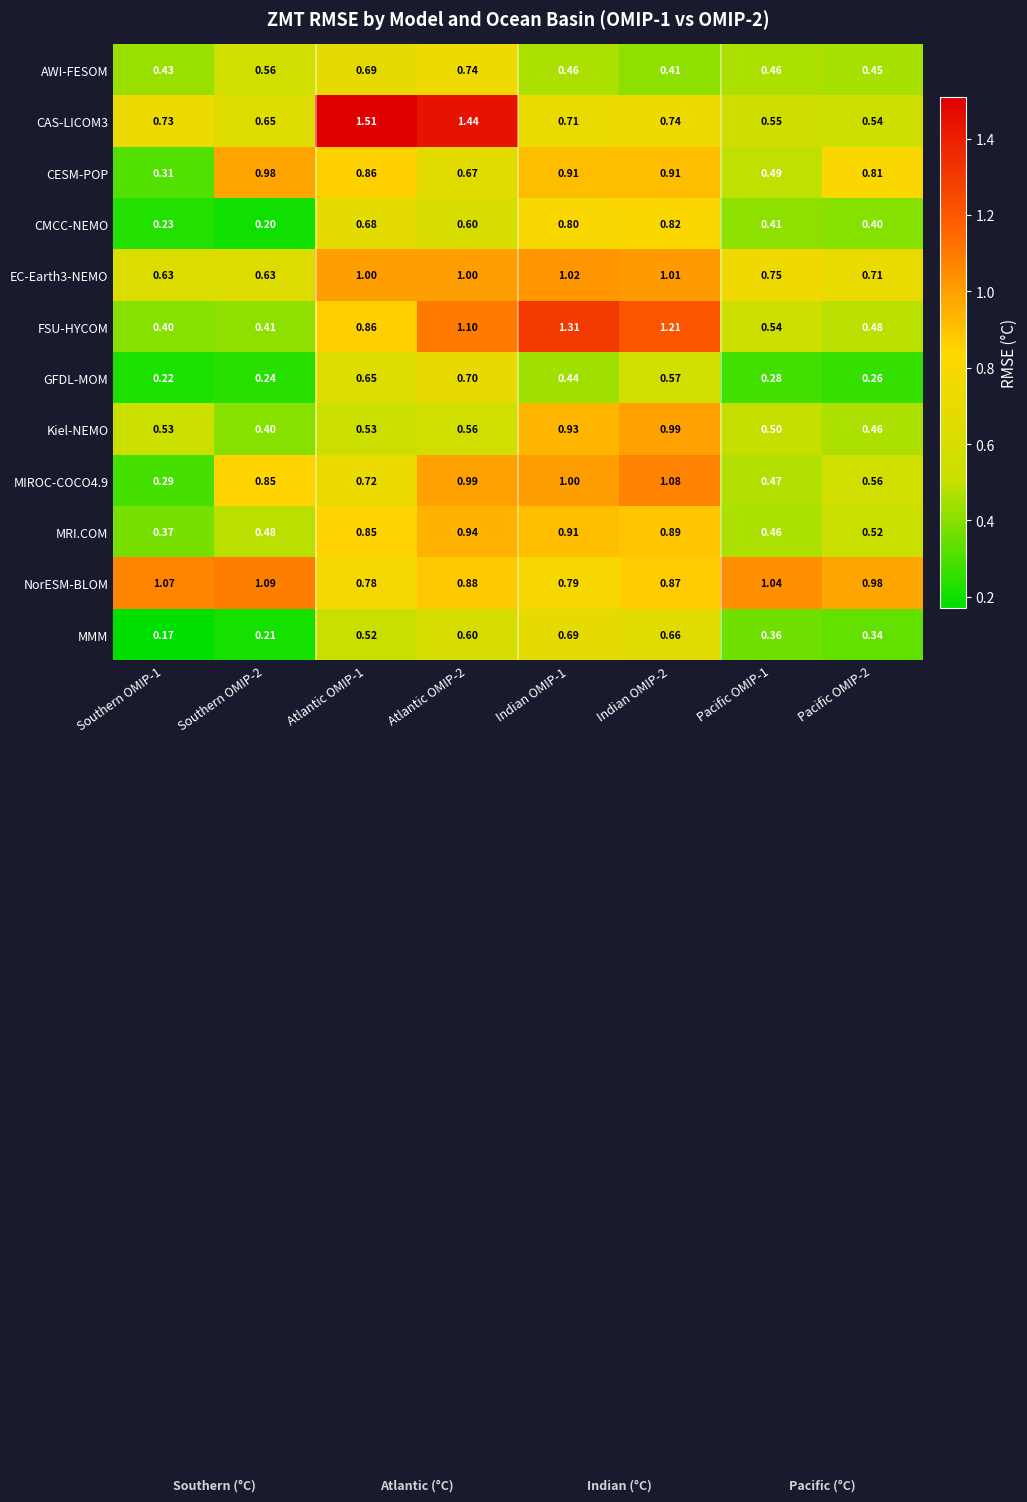

Which series changed the most between Southern OMIP-1 and Indian OMIP-1?

FSU-HYCOM